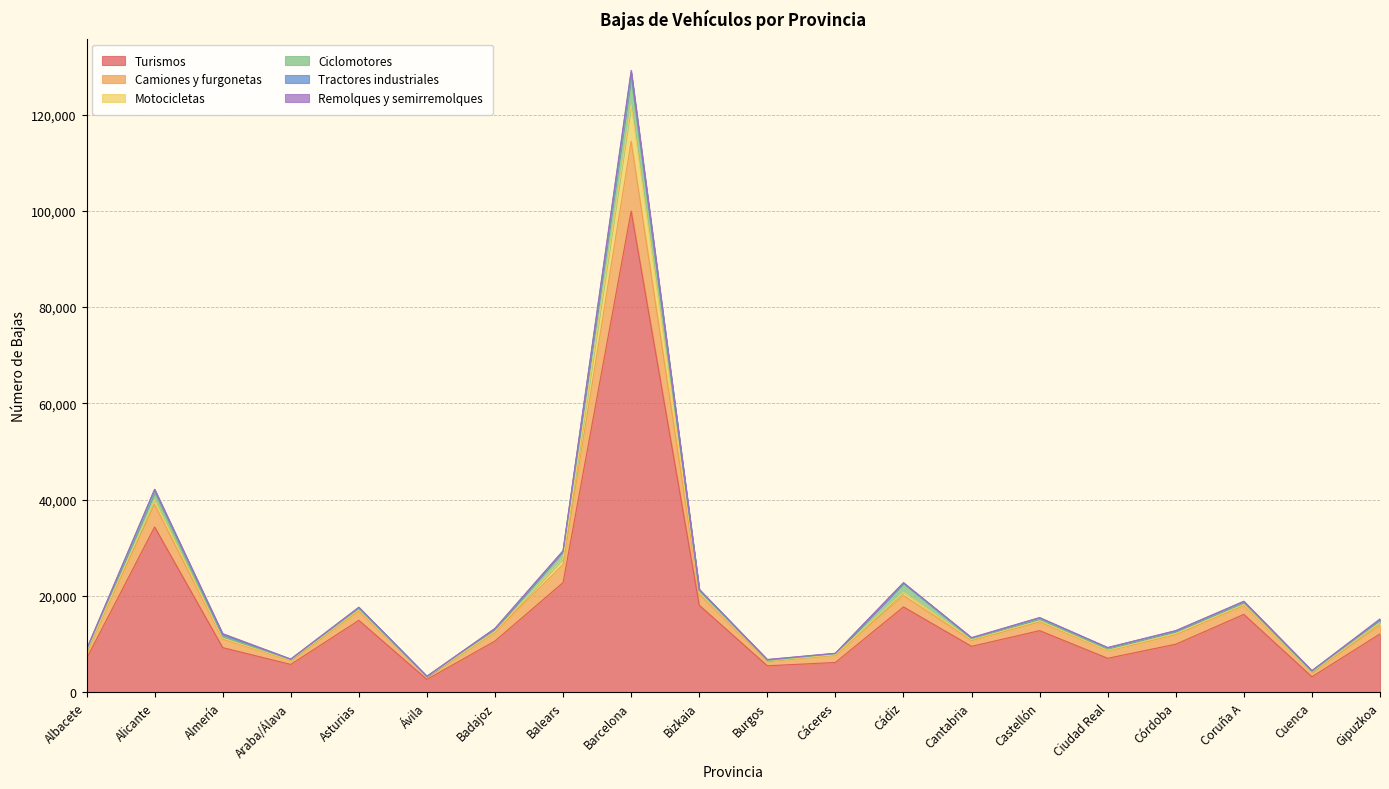

Reading right to left, what are all the values shown in this chart?

Turismos: Gipuzkoa=12110	Cuenca=3207	Coruña A=16167	Córdoba=9973	Ciudad Real=7046	Castellón=12791	Cantabria=9531	Cádiz=17719	Cáceres=6178	Burgos=5489	Bizkaia=18072	Barcelona=99943	Balears=22780	Badajoz=10633	Ávila=2649	Asturias=14930	Araba/Álava=5765	Almería=9261	Alicante=34324	Albacete=6973
Camiones y furgonetas: Gipuzkoa=1803	Cuenca=912	Coruña A=1861	Córdoba=1983	Ciudad Real=1587	Castellón=1817	Cantabria=1218	Cádiz=2381	Cáceres=1537	Burgos=962	Bizkaia=2343	Barcelona=14522	Balears=3750	Badajoz=1859	Ávila=570	Asturias=1953	Araba/Álava=834	Almería=1793	Alicante=4663	Albacete=1414
Motocicletas: Gipuzkoa=573	Cuenca=43	Coruña A=200	Córdoba=222	Ciudad Real=71	Castellón=216	Cantabria=191	Cádiz=667	Cáceres=75	Burgos=54	Bizkaia=343	Barcelona=7605	Balears=1223	Badajoz=128	Ávila=23	Asturias=237	Araba/Álava=80	Almería=175	Alicante=930	Albacete=85
Ciclomotores: Gipuzkoa=487	Cuenca=112	Coruña A=400	Córdoba=491	Ciudad Real=329	Castellón=418	Cantabria=198	Cádiz=1849	Cáceres=228	Burgos=66	Bizkaia=388	Barcelona=5682	Balears=1521	Badajoz=456	Ávila=30	Asturias=267	Araba/Álava=114	Almería=359	Alicante=1582	Albacete=245
Tractores industriales: Gipuzkoa=125	Cuenca=182	Coruña A=194	Córdoba=96	Ciudad Real=207	Castellón=210	Cantabria=139	Cádiz=88	Cáceres=51	Burgos=174	Bizkaia=163	Barcelona=960	Balears=75	Badajoz=135	Ávila=28	Asturias=208	Araba/Álava=67	Almería=408	Alicante=567	Albacete=141
Remolques y semirremolques: Gipuzkoa=137	Cuenca=24	Coruña A=81	Córdoba=29	Ciudad Real=53	Castellón=57	Cantabria=74	Cádiz=56	Cáceres=21	Burgos=57	Bizkaia=74	Barcelona=477	Balears=40	Badajoz=52	Ávila=10	Asturias=65	Araba/Álava=30	Almería=181	Alicante=100	Albacete=63